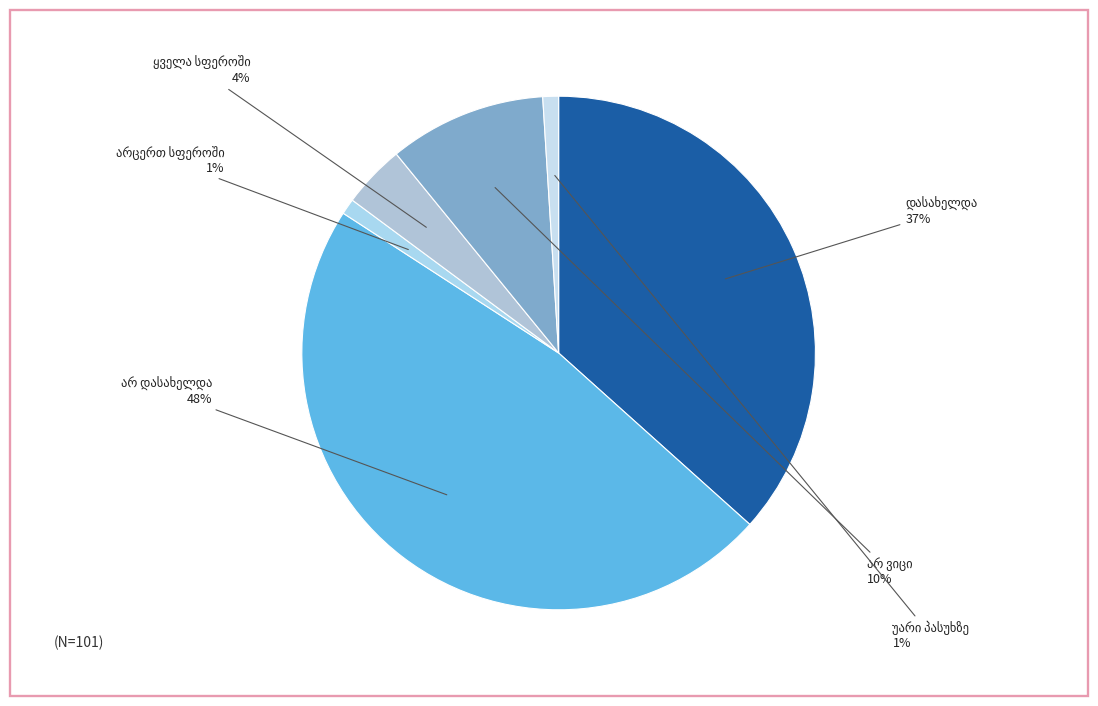

How many slices are in this pie chart?

6